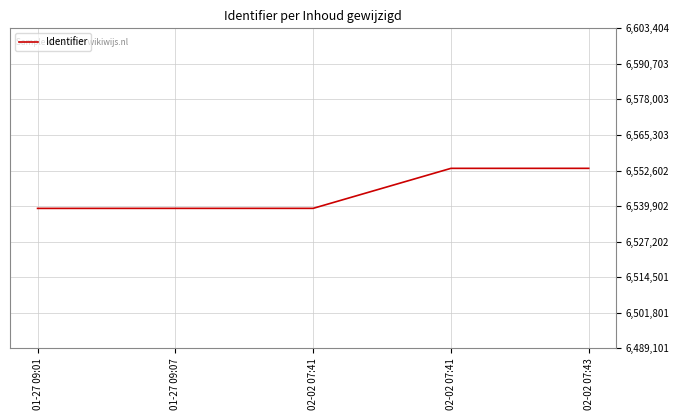

What is the change in value from 01-27 09:01 to 02-02 07:41?

+14300